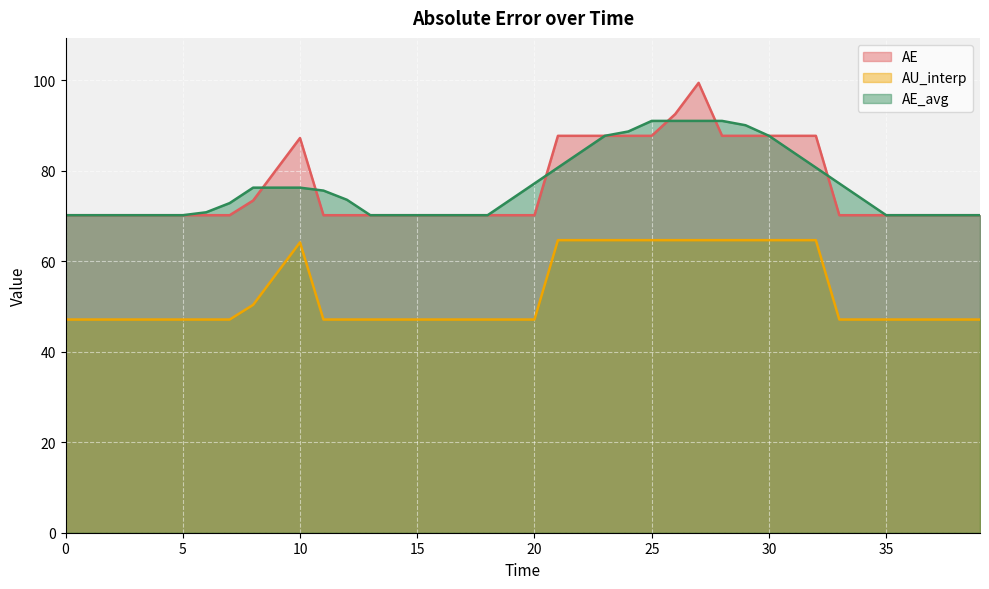

The value of AU_interp at 0 is 27.5. True or false?

False